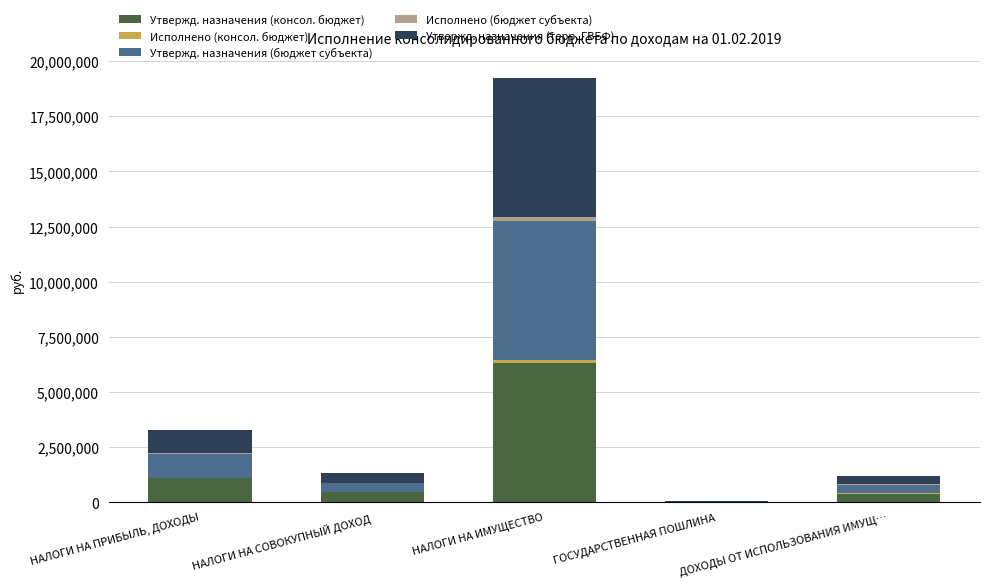

At which category is the sum across all series the highest?

НАЛОГИ НА ИМУЩЕСТВО